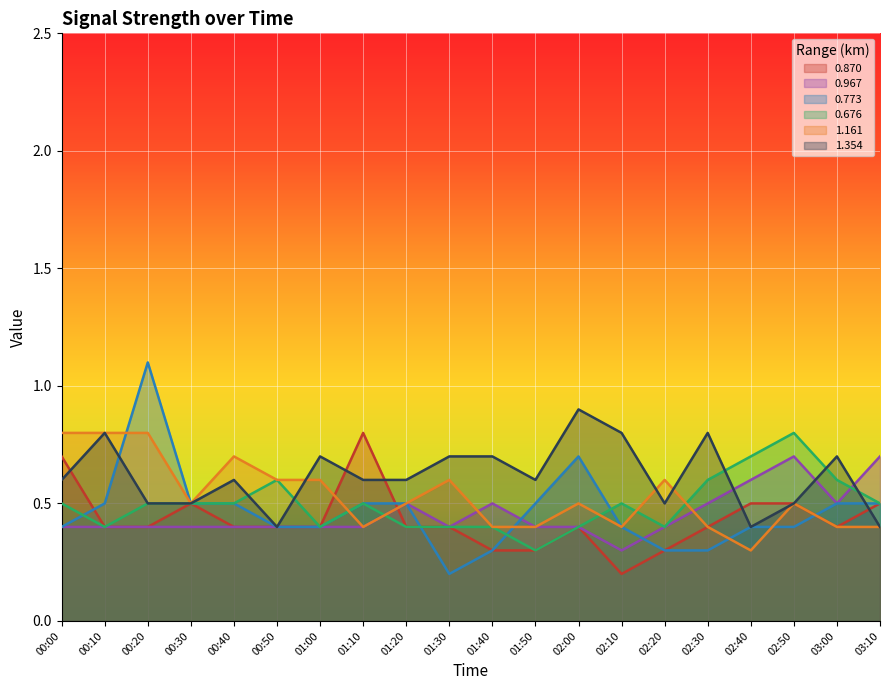

At which category does the chart reach its minimum across all series?

02:10